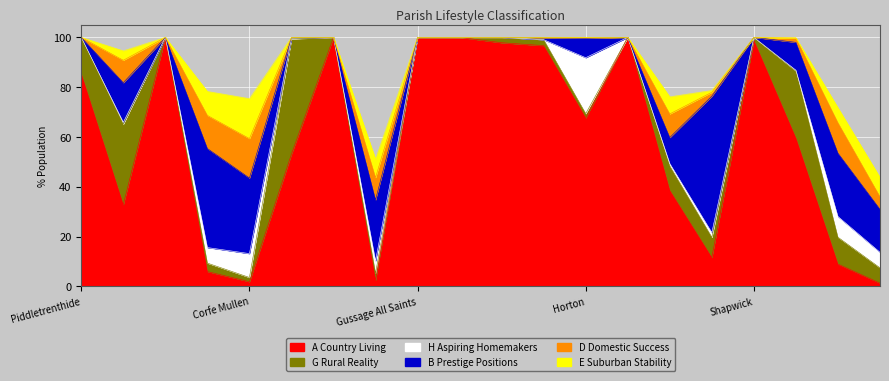

After their last crossing, which series has the higher values: D Domestic Success or A Country Living?

D Domestic Success